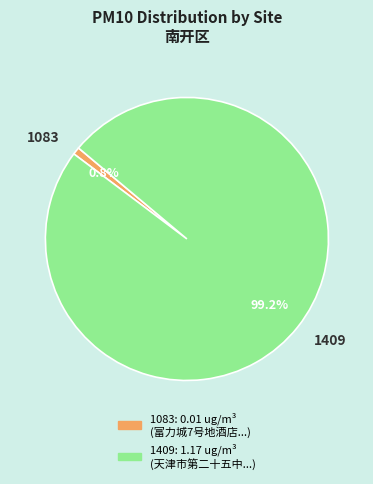

How many segments does this pie chart have?

2